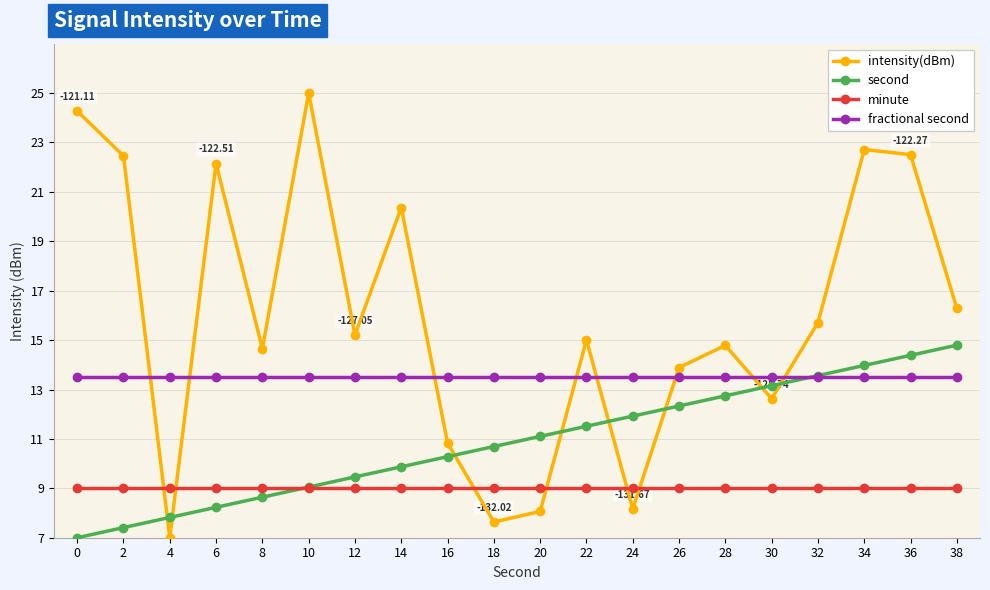

What is the lowest value of the second series?

7.0